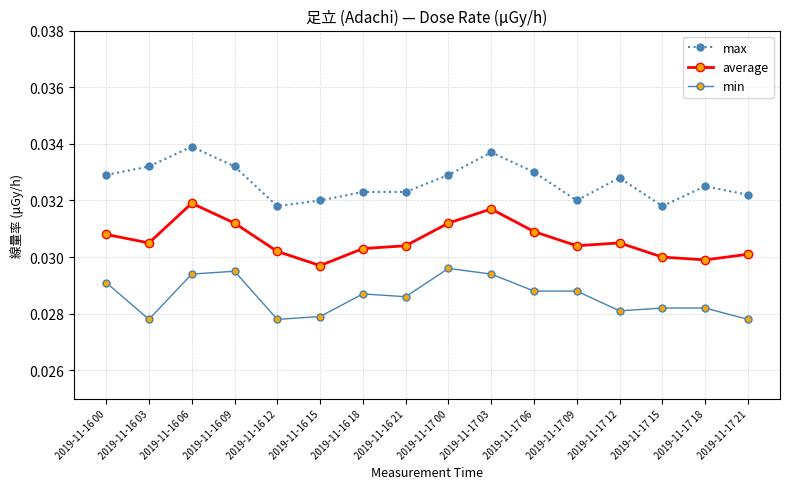

Which series has the largest total across all categories?

max